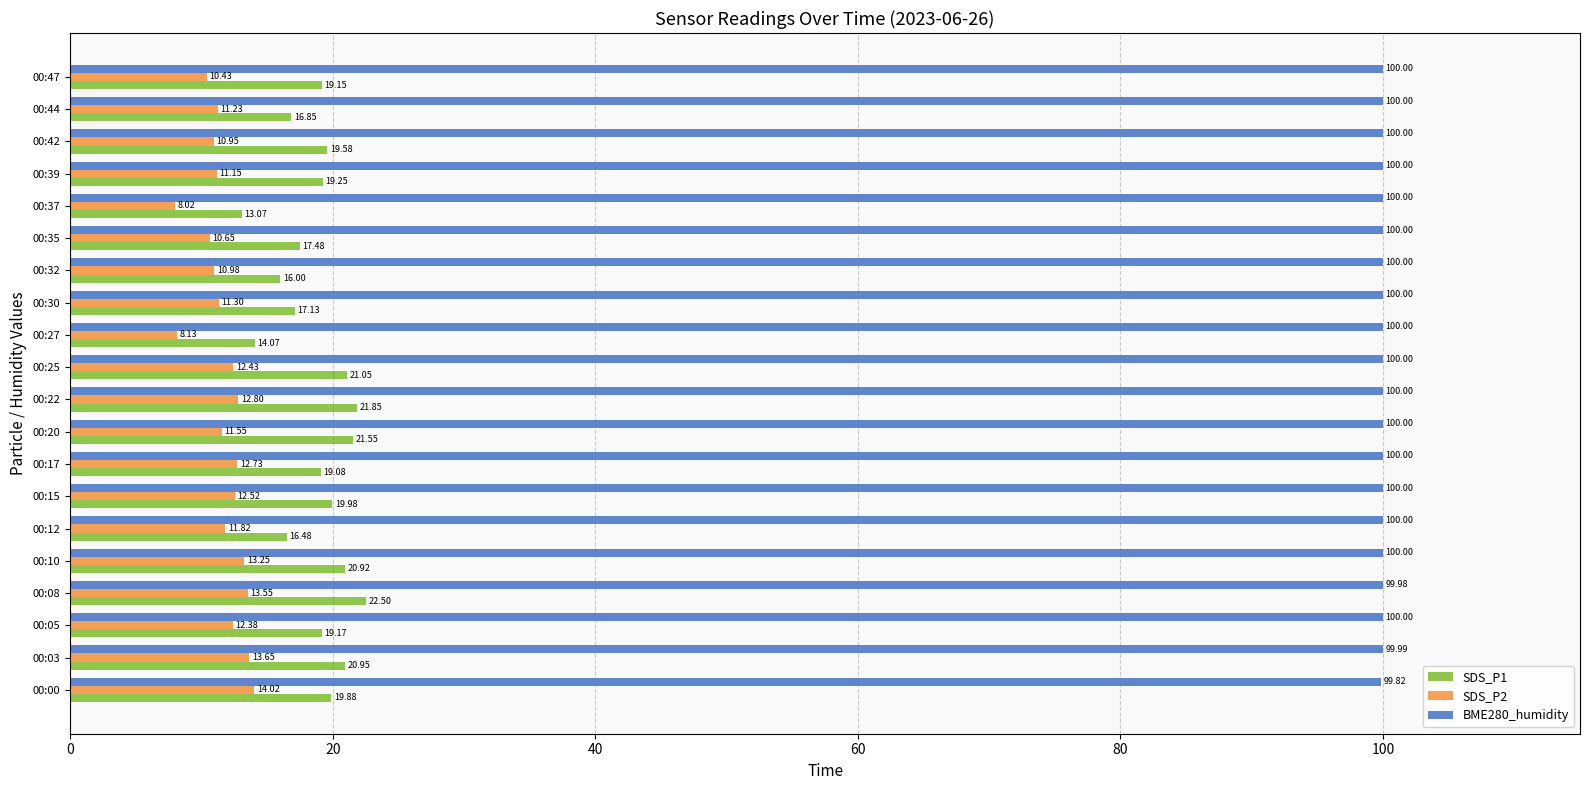

Which series has the widest spread of values?

SDS_P1